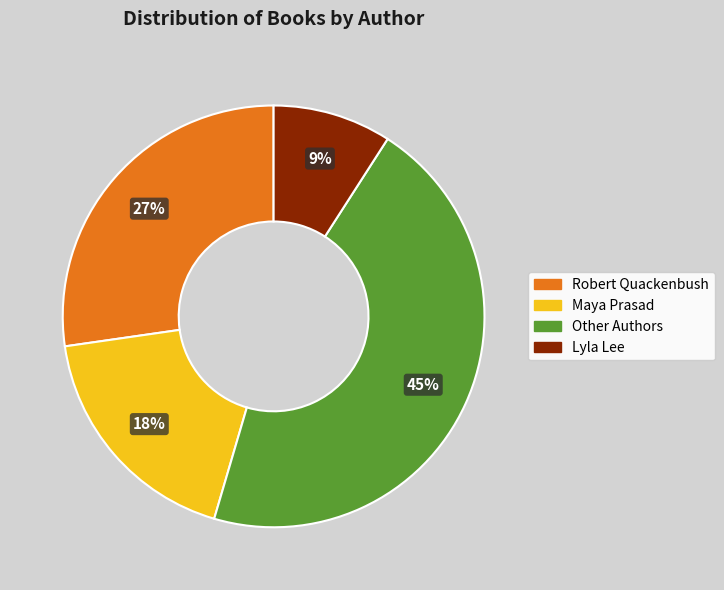

To the nearest percent, what is the average slice percentage?

25%